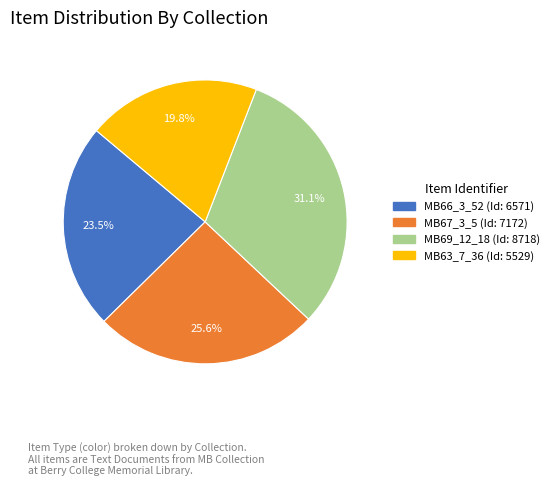

To the nearest percent, what is the difference between the largest and smallest slice percentages?

11%